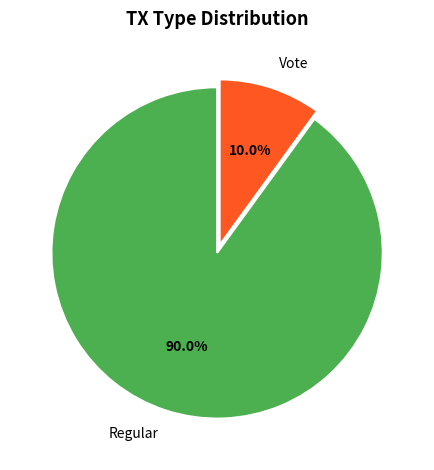

Does any single category account for the majority?

Yes